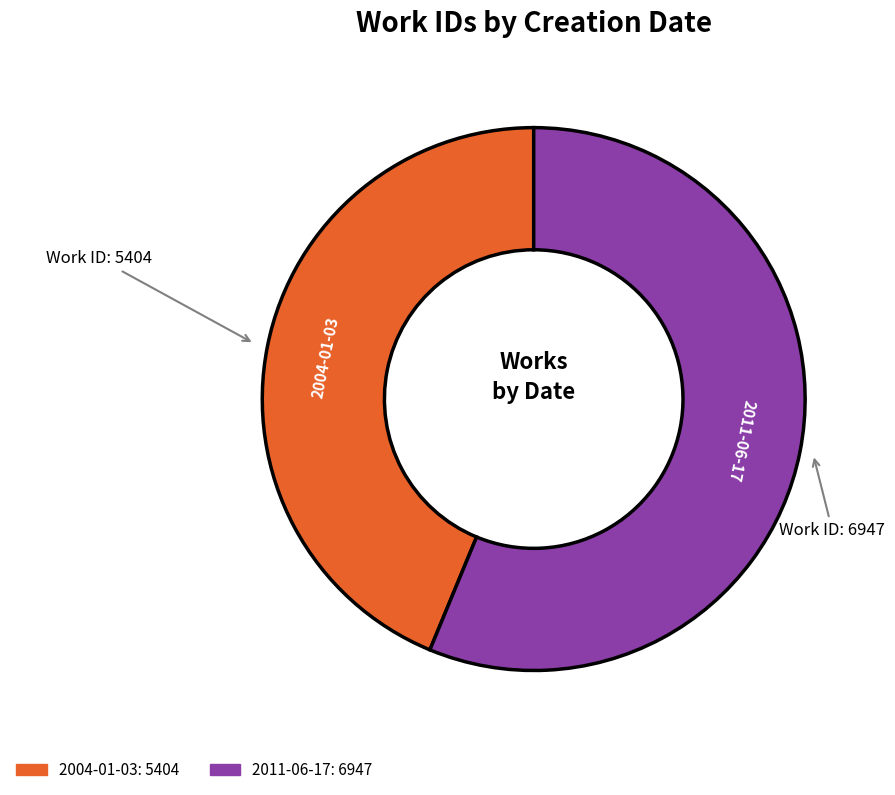

Rank the categories by value from highest to lowest.

2011-06-17, 2004-01-03